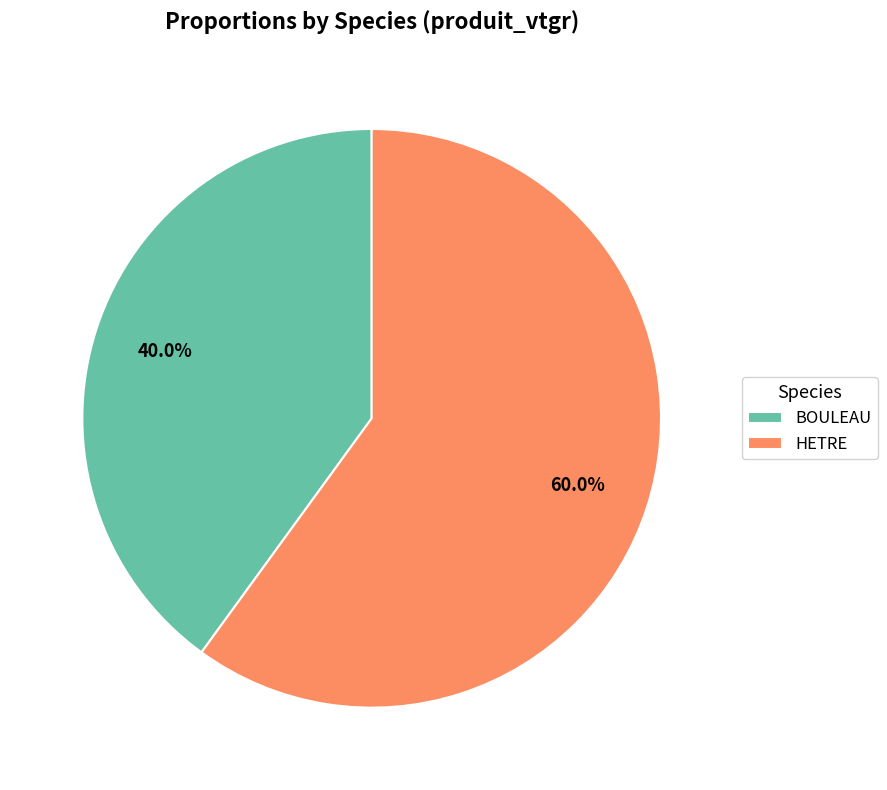

Is there any slice that represents more than half of the pie?

Yes